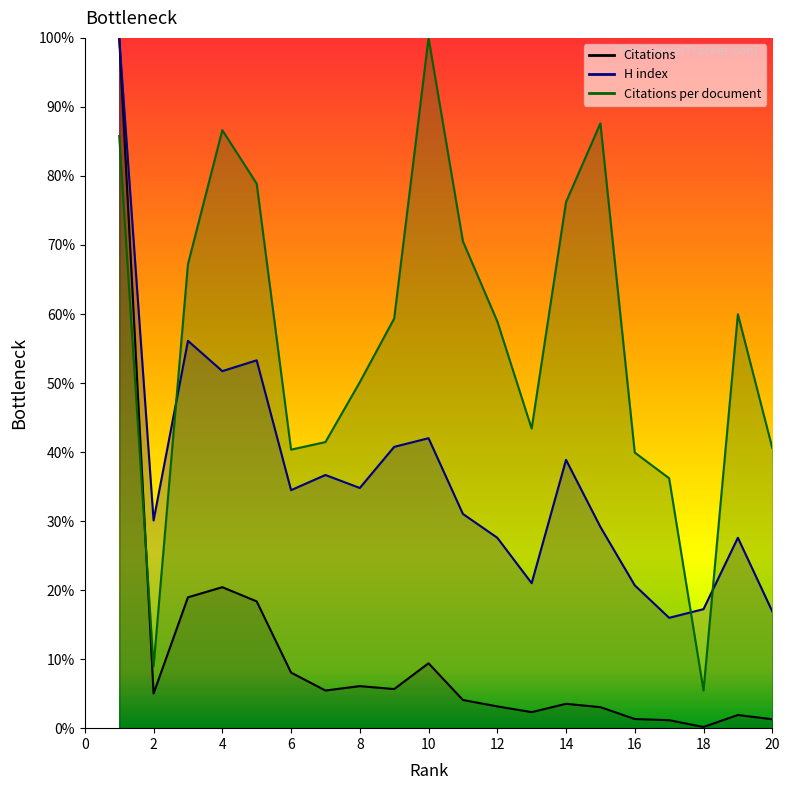

At how many categories does at least one series exceed 37?

17